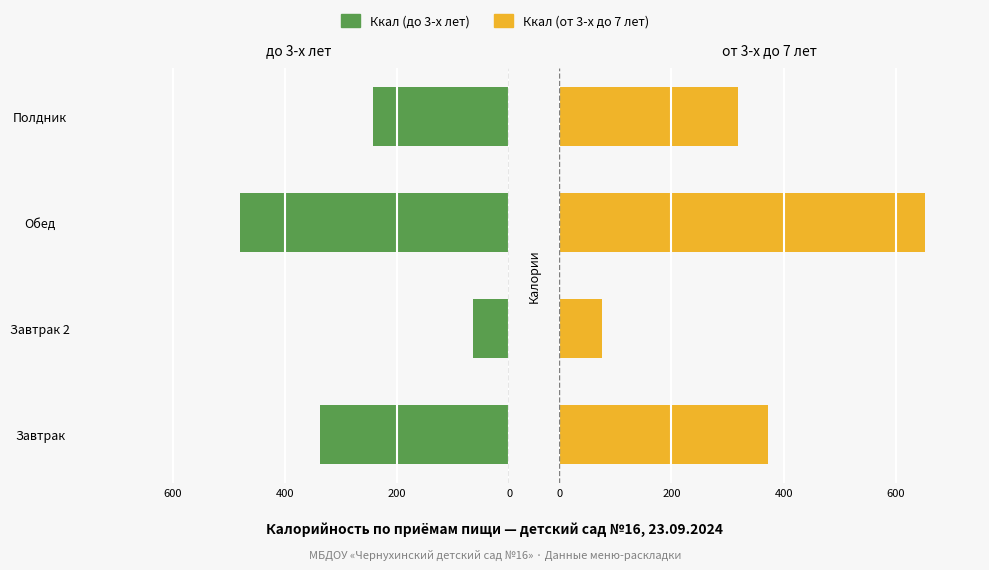

Reading left to right, list all the values displayed in this chart.

Ккал (до 3-х лет): -337.9	-64.0	-480.4	-242.4
Ккал (от 3-х до 7 лет): 373.0	76.0	651.3	318.8